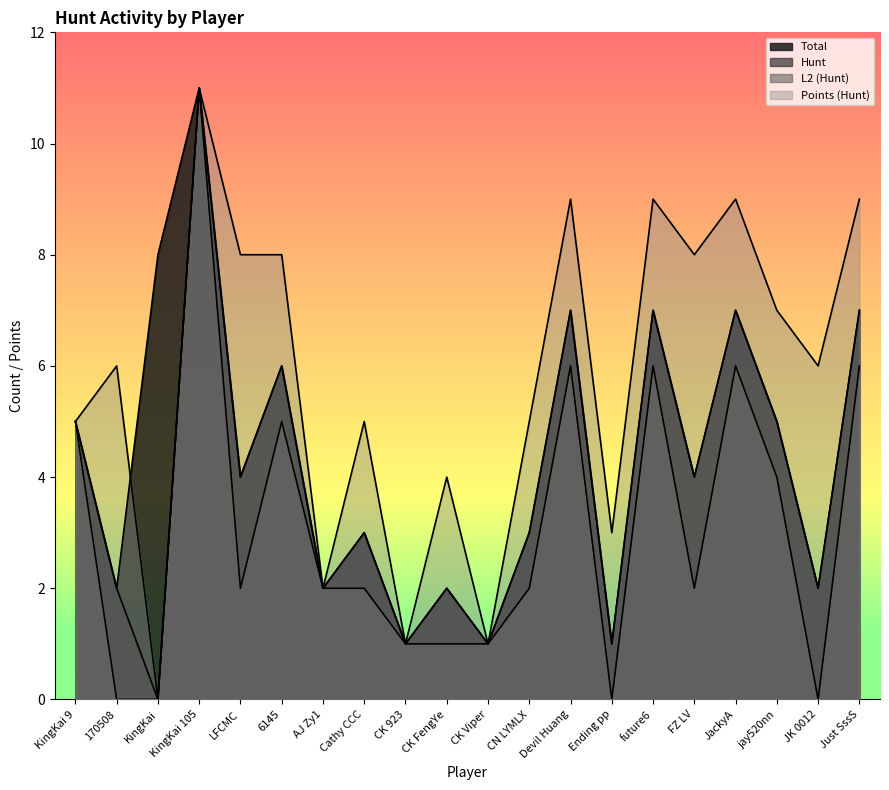

How many data points in Hunt are less than 4?

10